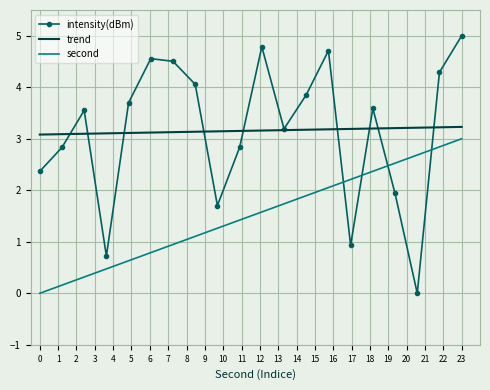

What is the maximum value for intensity(dBm)?

5.0